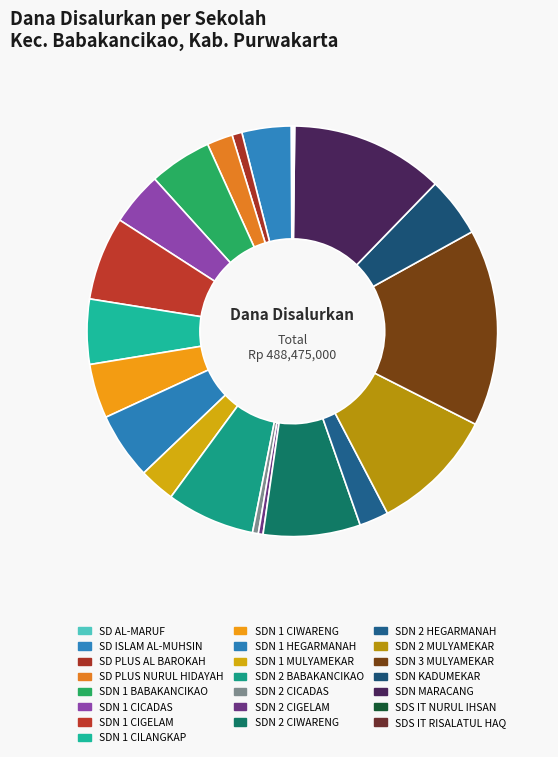

To the nearest percent, what portion does SD PLUS NURUL HIDAYAH represent?

2%